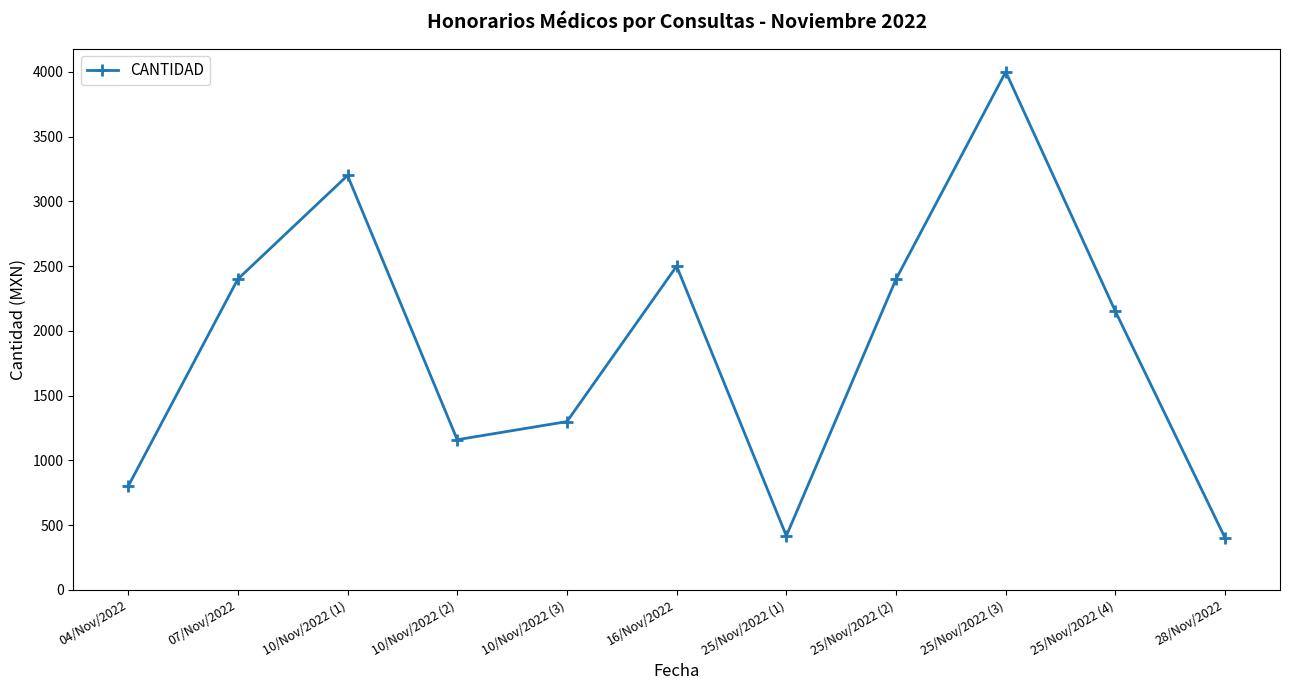

How many series are shown in this chart?

1